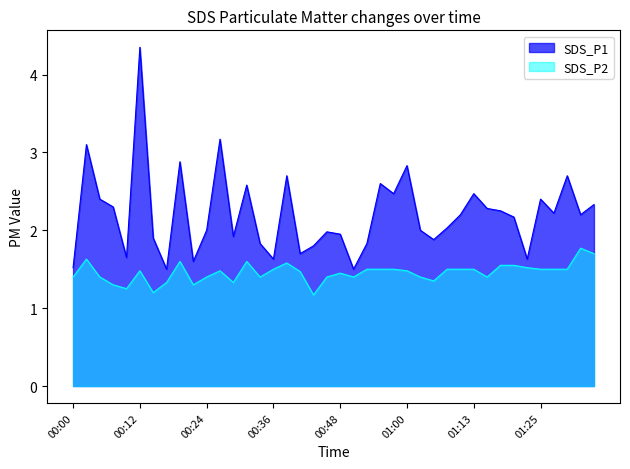

True or false: SDS_P1 and SDS_P2 cross at least once.

False